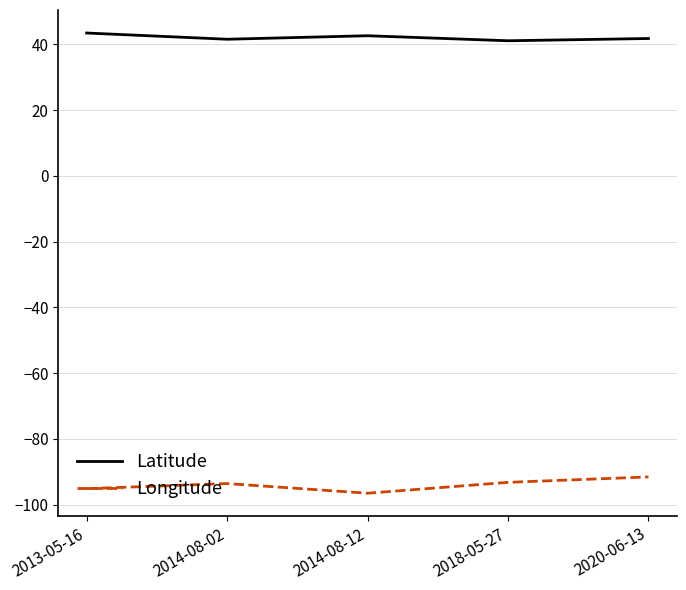

The value of Latitude at 2018-05-27 is 63.9. True or false?

False